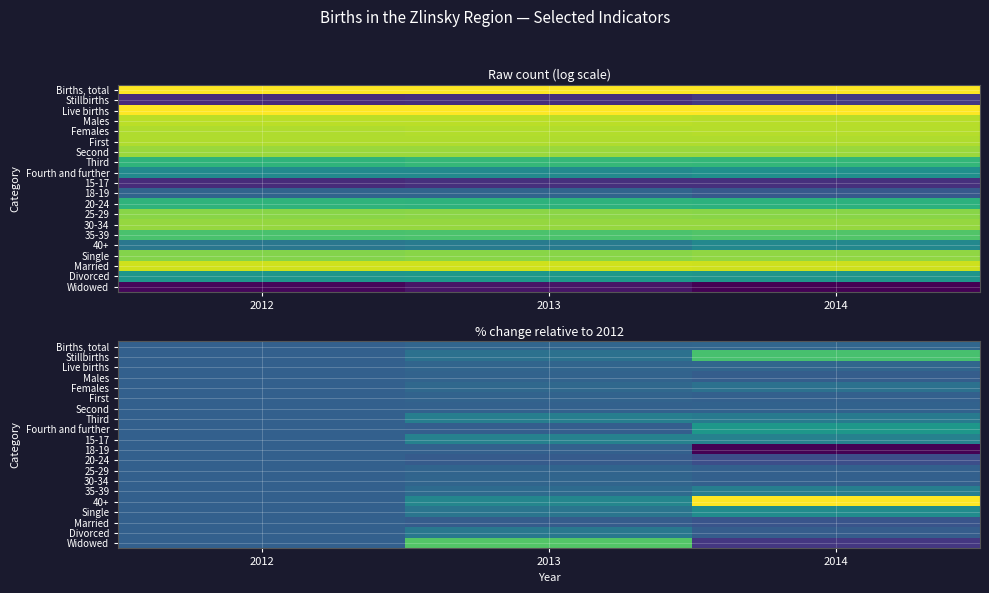

List the labels in order of Live births value, smallest first.

2012, 2013, 2014